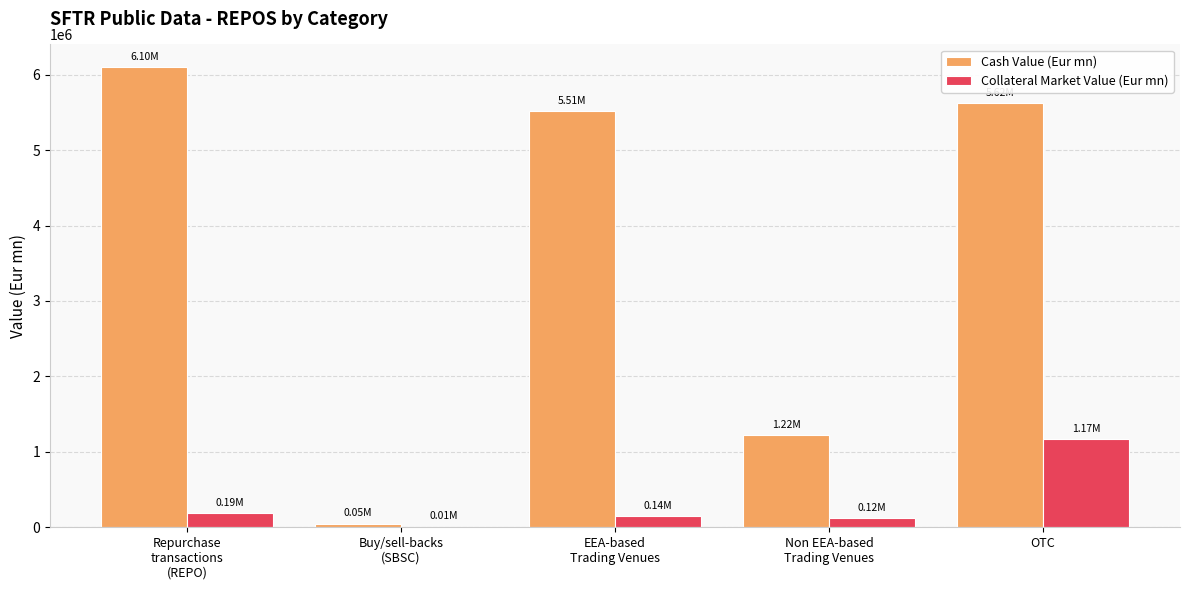

Is it true that Collateral Market Value (Eur mn) equals 5254.7 at Buy/sell-backs
(SBSC)?

True